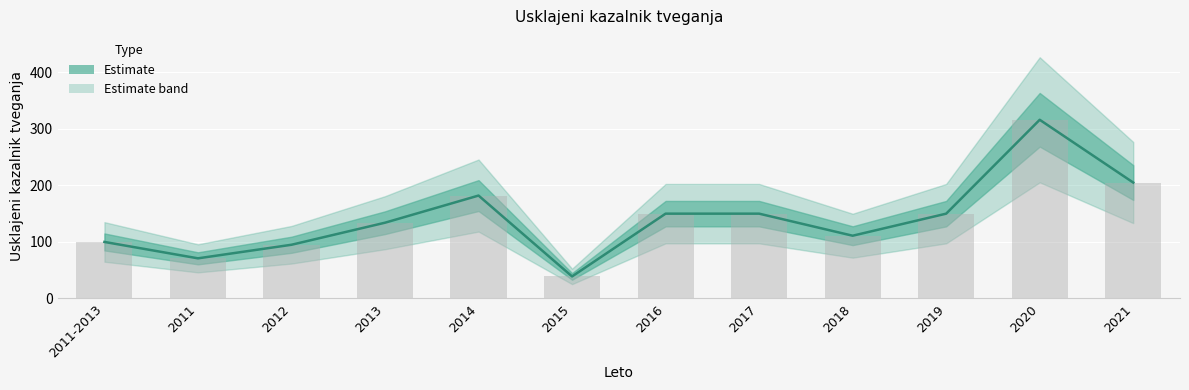

How many series are shown in this chart?

1